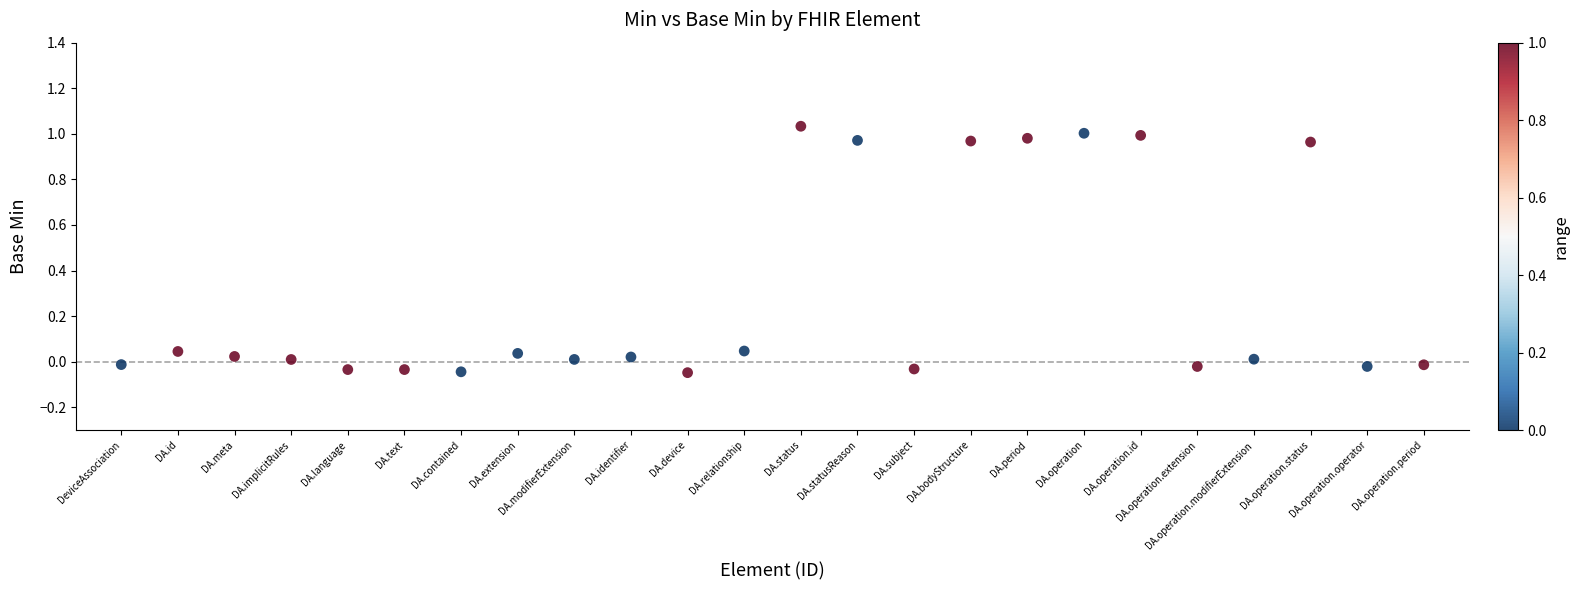

What is the range of Y values (max minus min)?

1.1